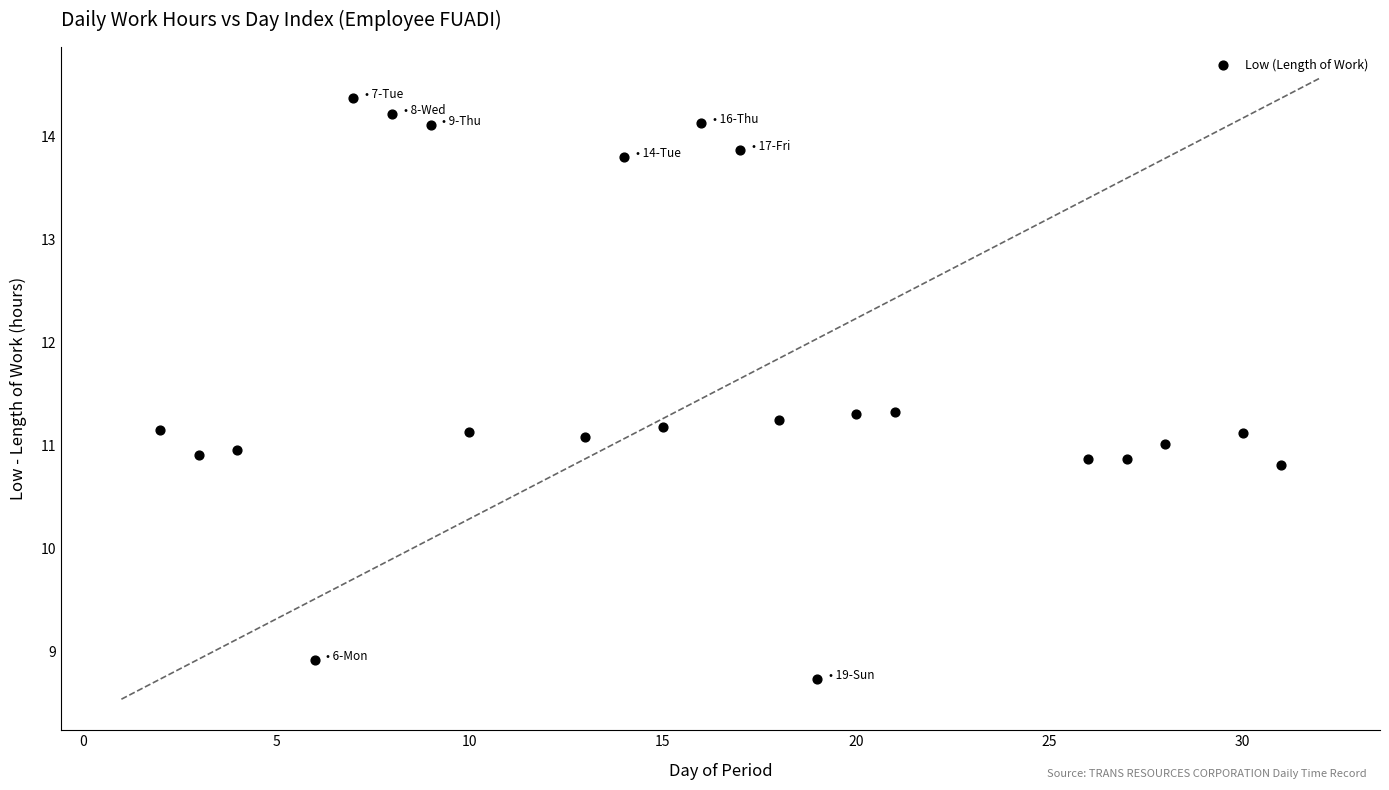

What is the range of X values (max minus min)?

29.0